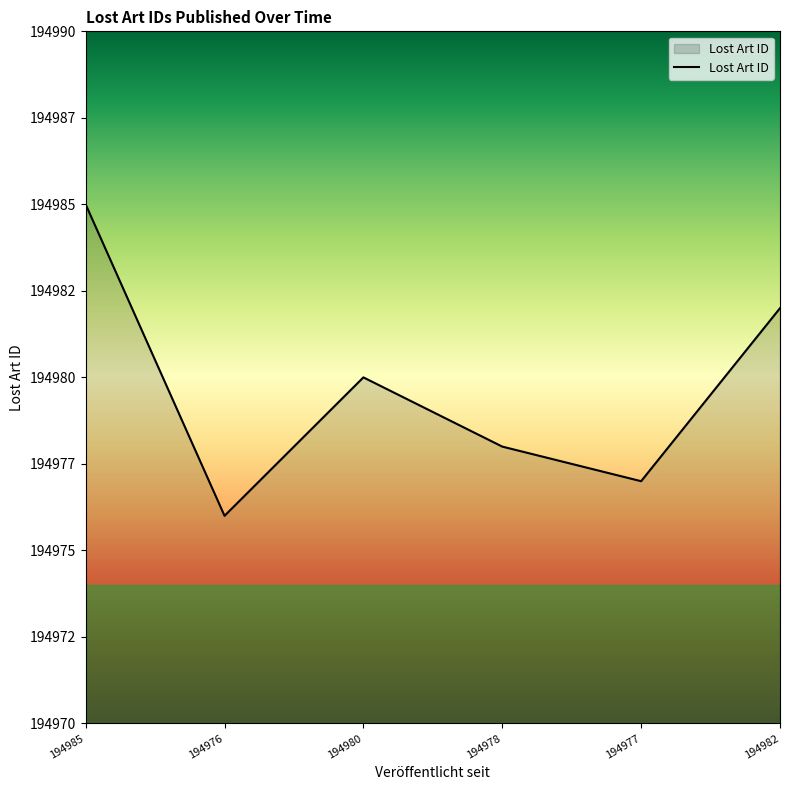

Which category has the lowest value across all series?

194976